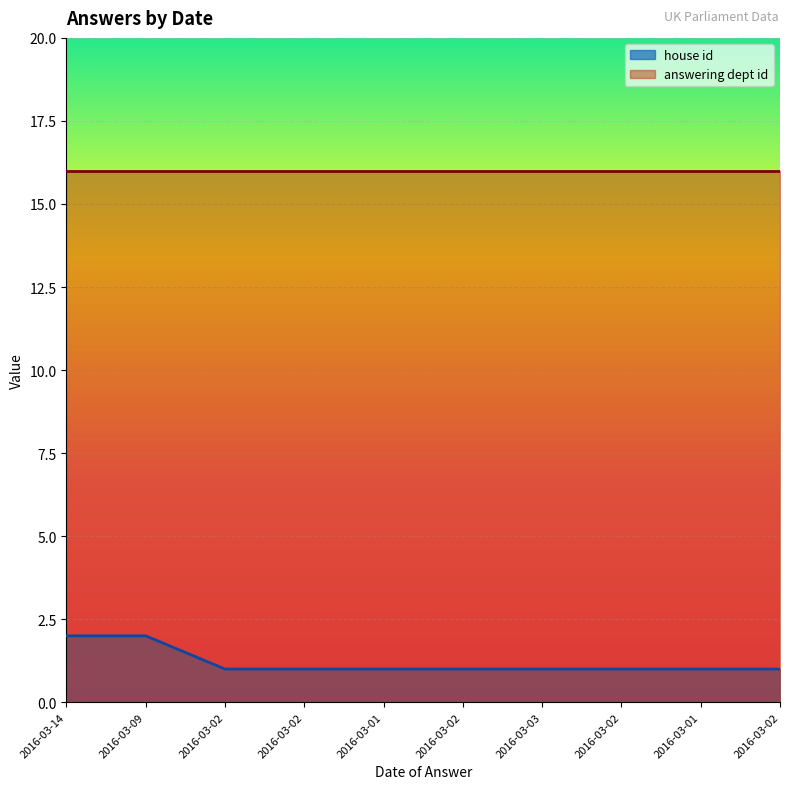

List the labels in order of value, smallest first.

2016-03-02, 2016-03-02, 2016-03-01, 2016-03-02, 2016-03-03, 2016-03-02, 2016-03-01, 2016-03-02, 2016-03-14, 2016-03-09